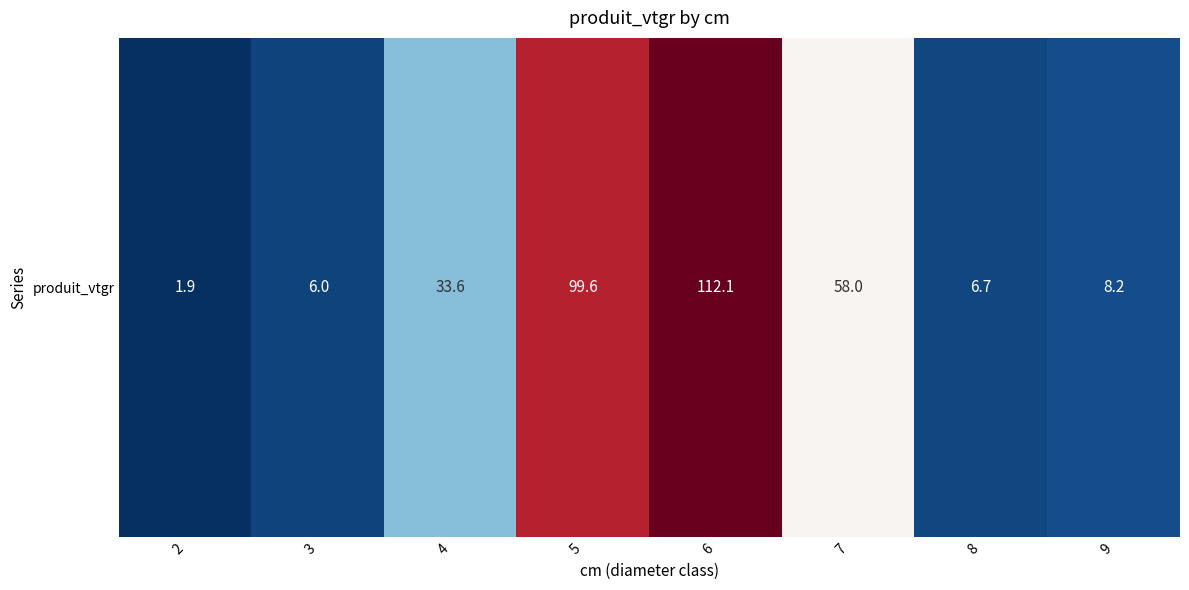

Rank the categories by value from lowest to highest.

2, 3, 8, 9, 4, 7, 5, 6